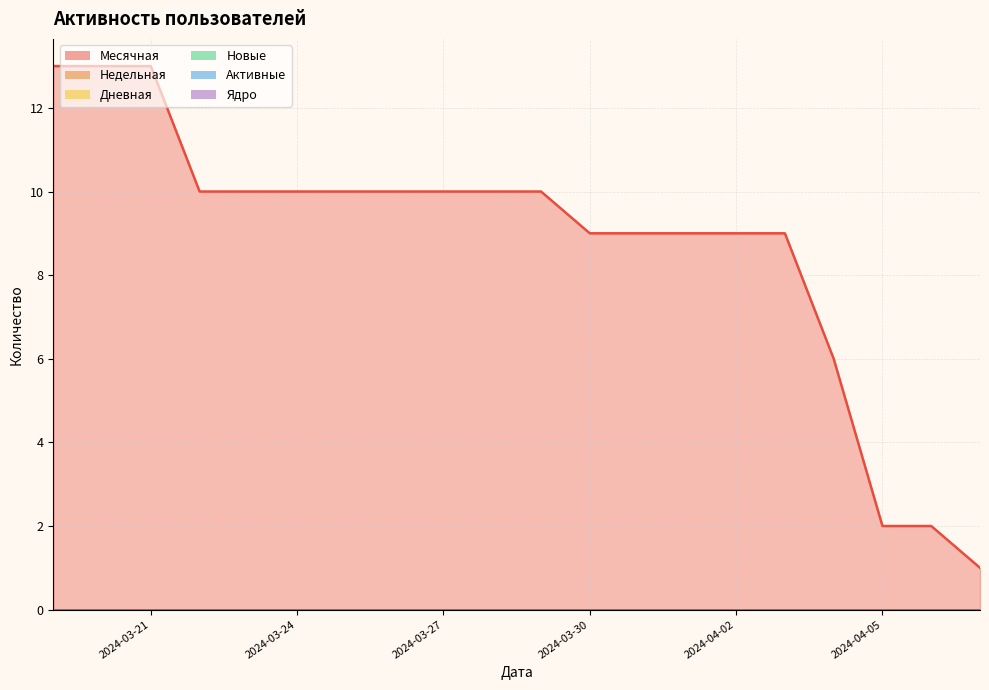

Which series has the largest total across all categories?

Месячная